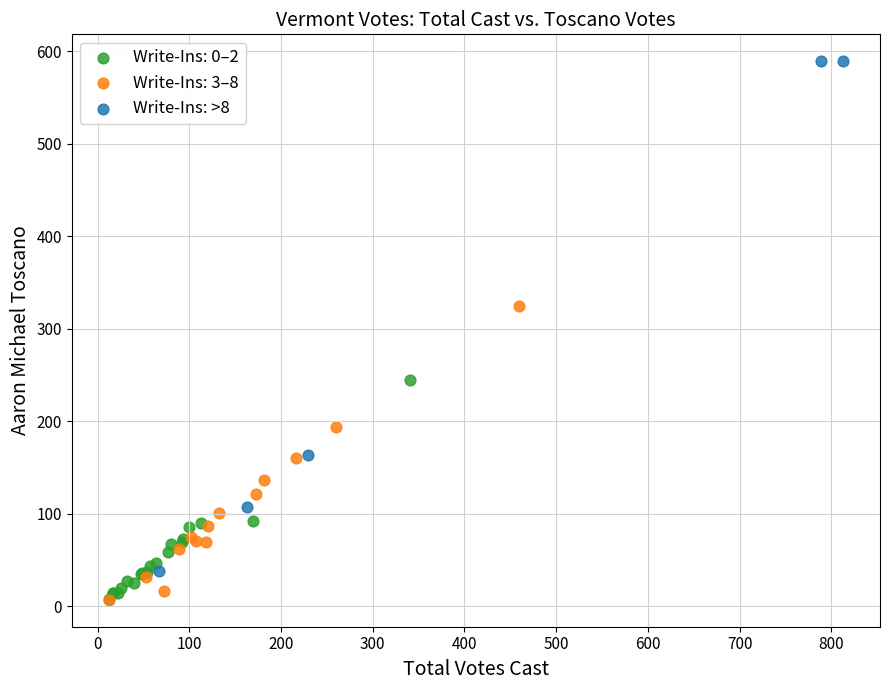

Which series has the widest spread of Y values?

Write-Ins: >8